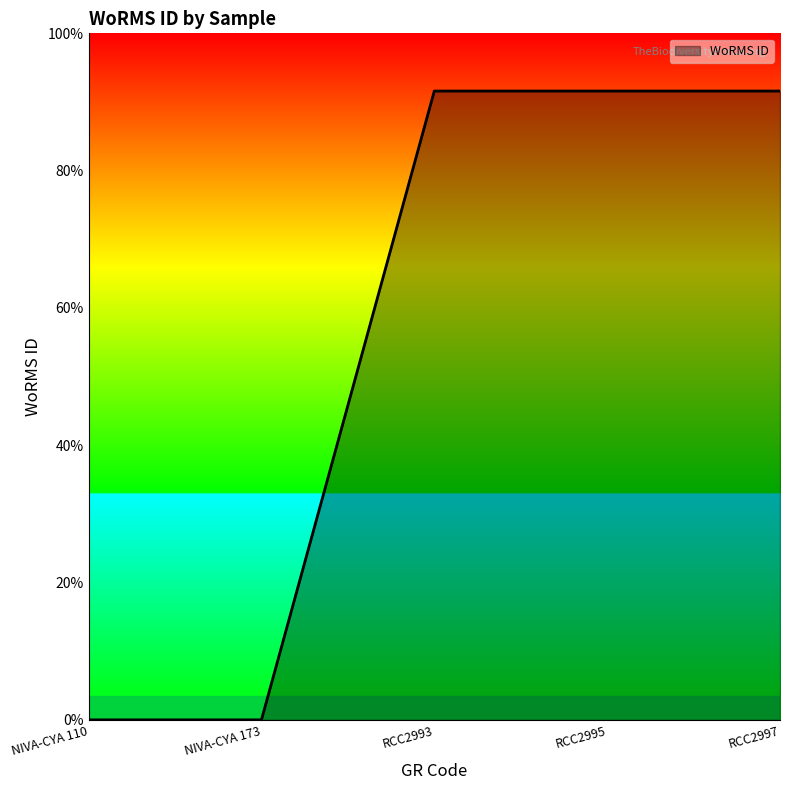

What is the average value?

0.5